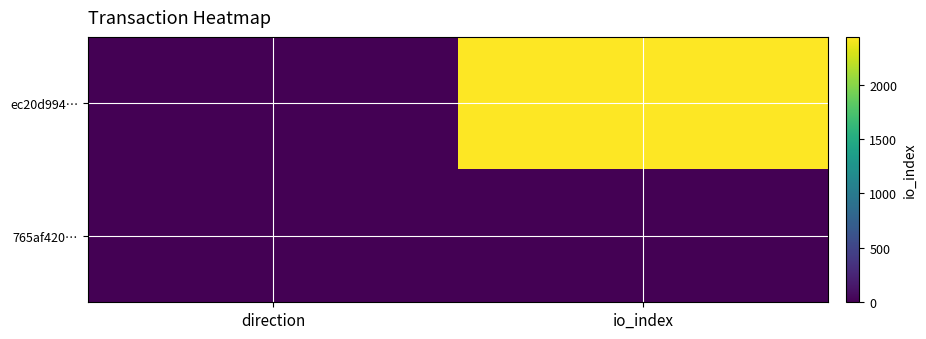

At which category is the sum across all series the highest?

io_index